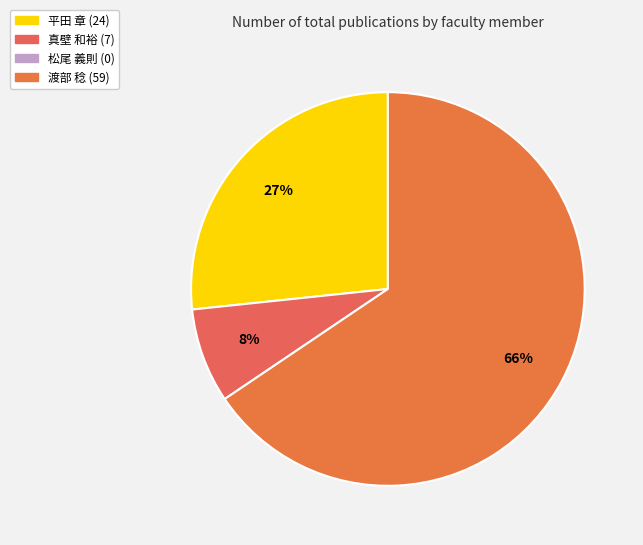

Count the number of slices in the pie.

3